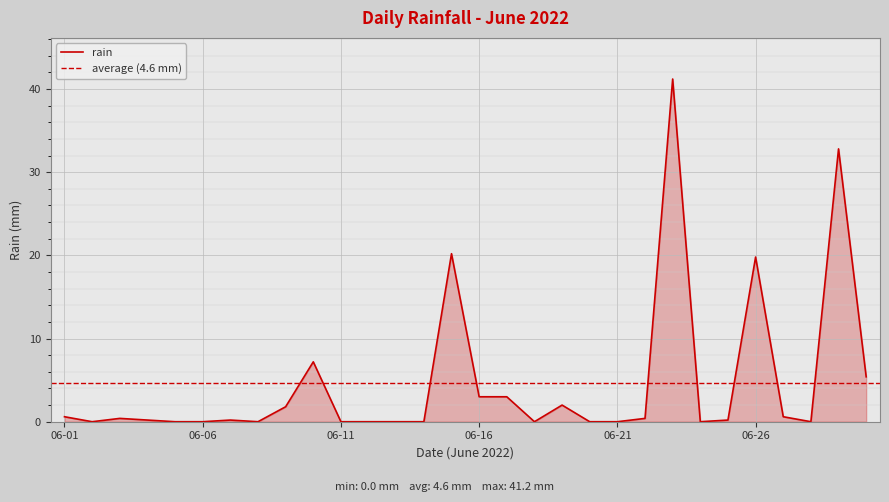

The value of rain at 06-26 is 19.8. True or false?

True